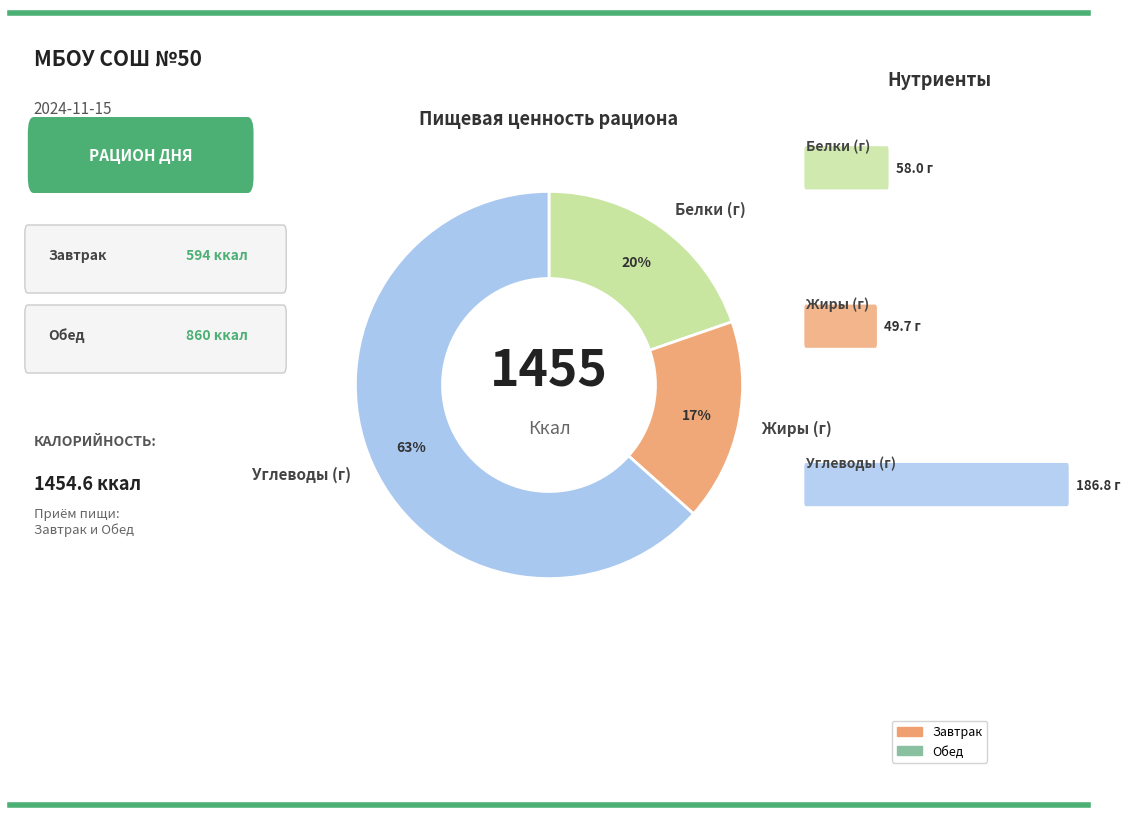

How many slices are in this pie chart?

3